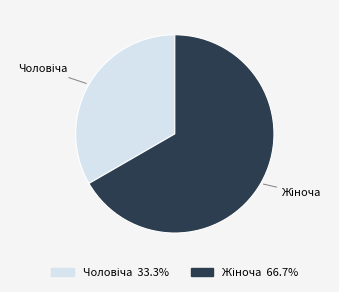

Is it true that Чоловіча is 33% of the pie?

True